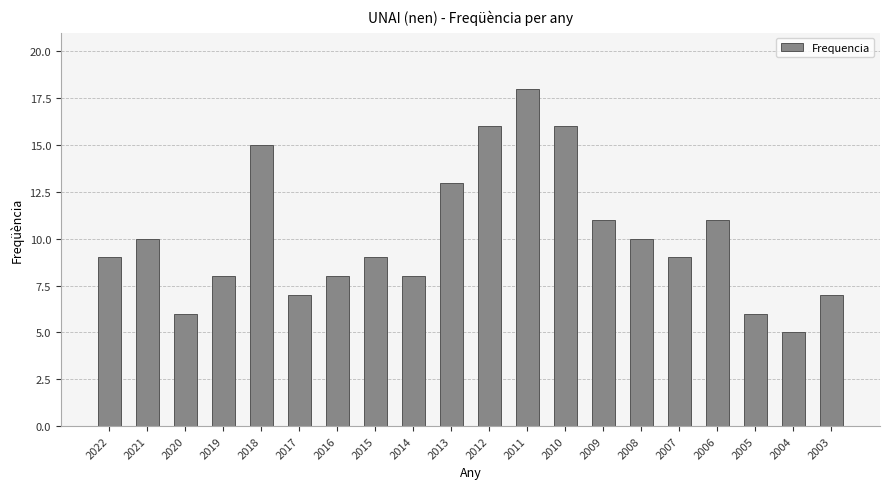

At which category does the chart reach its minimum across all series?

2004